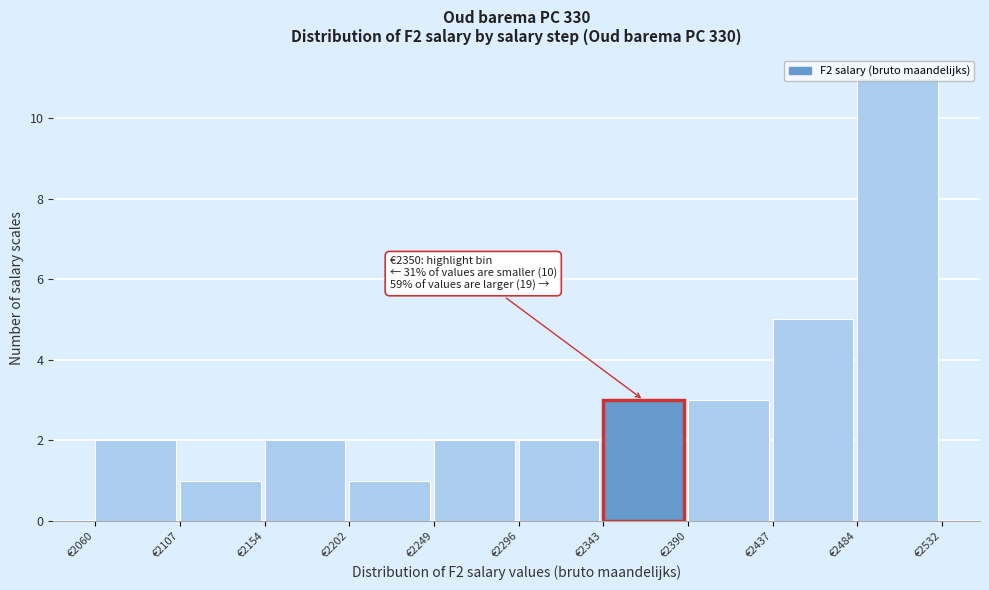

Which range on the x-axis has the tallest bar?

2485 to 2530